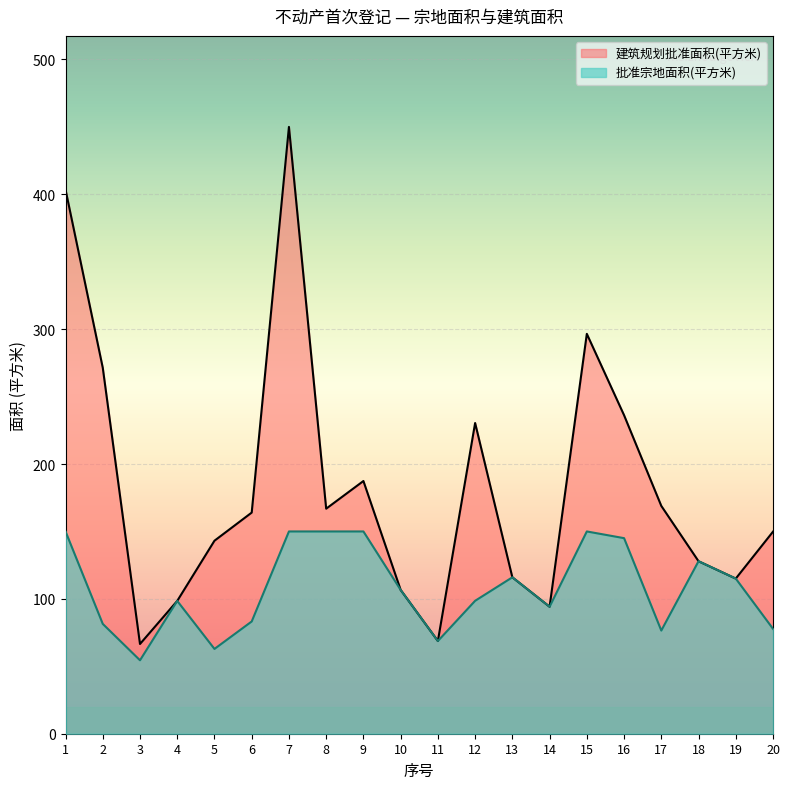

At which label does 批准宗地面积(平方米) first exceed 106?

1